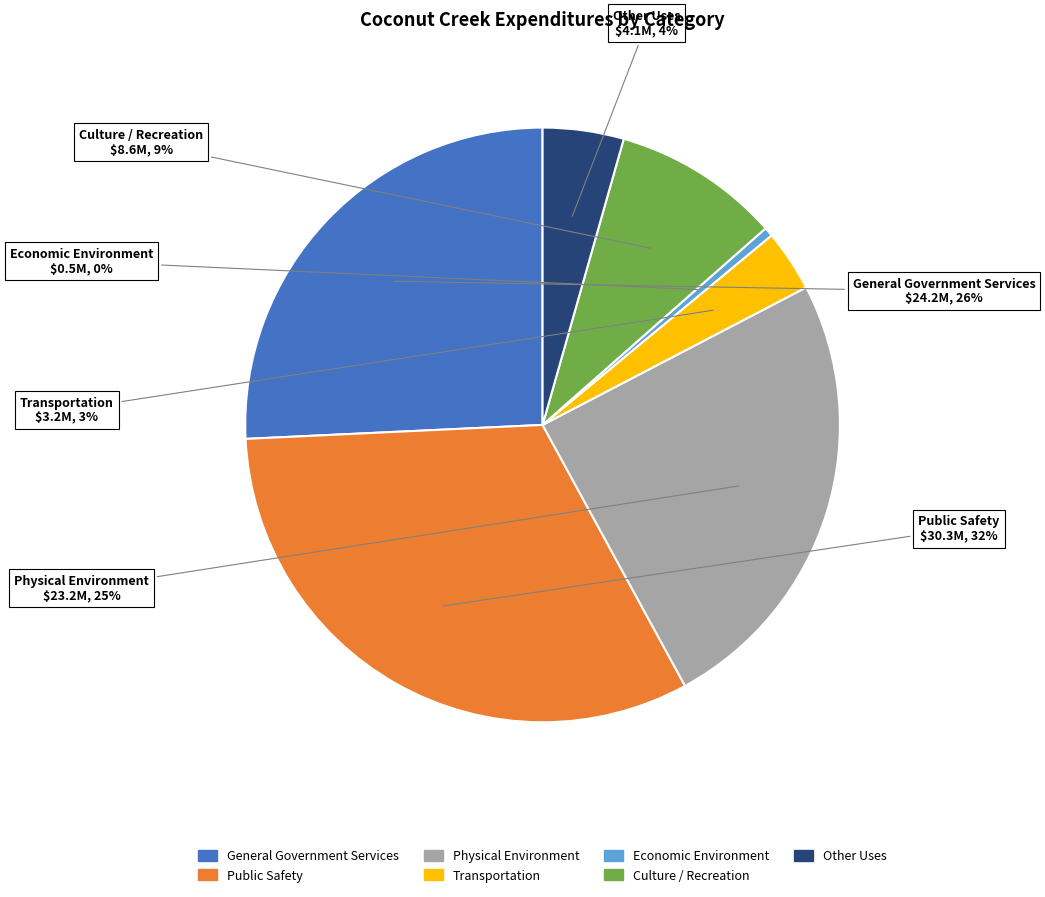

Is the sum of Transportation and Physical Environment greater than half?

No